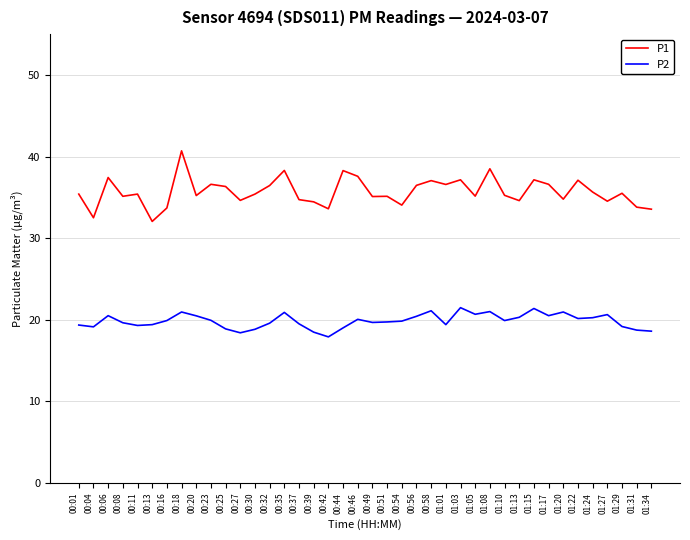

True or false: P2 and P1 cross at least once.

False